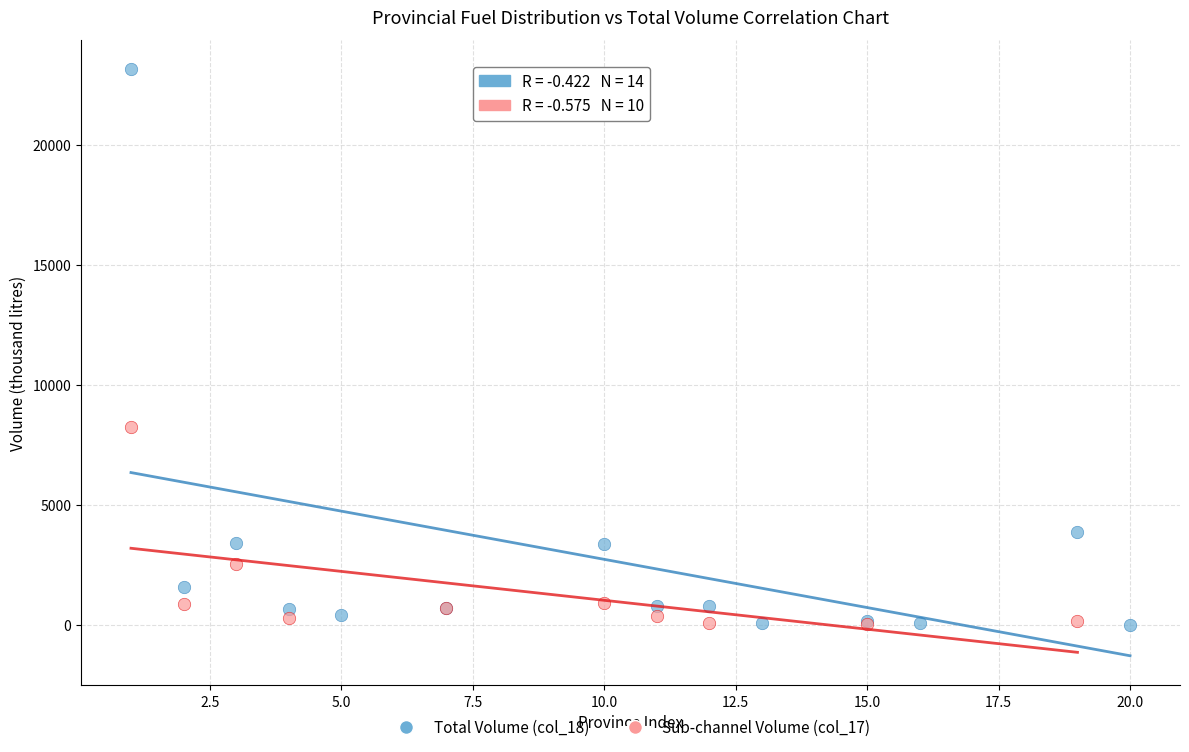

Which series reaches the maximum Y coordinate?

Total Volume (col_18)